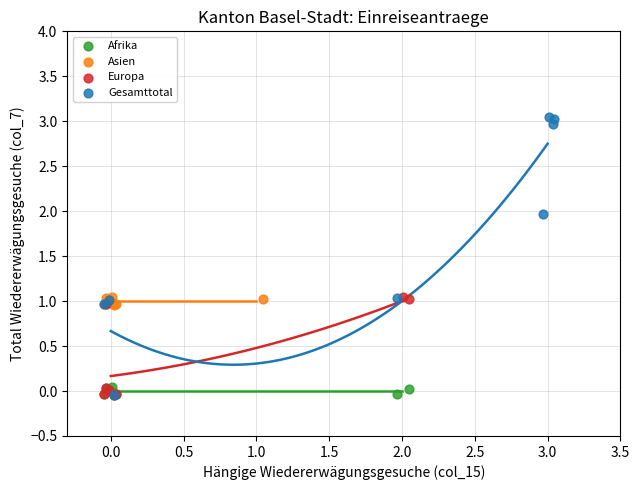

Which series has the widest spread of Y values?

Gesamttotal